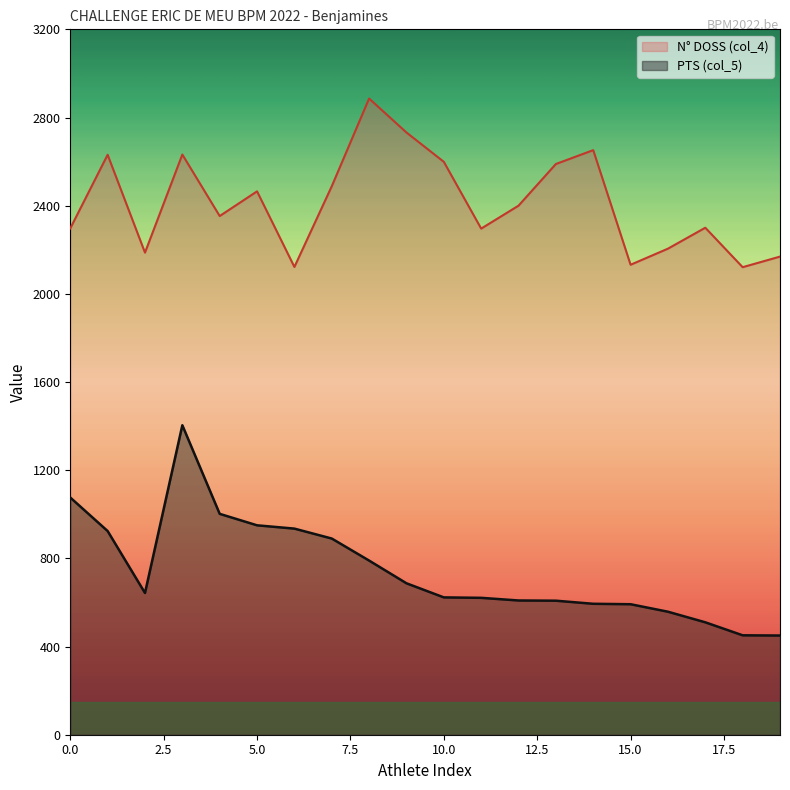

Does the chart have visible grid lines?

No